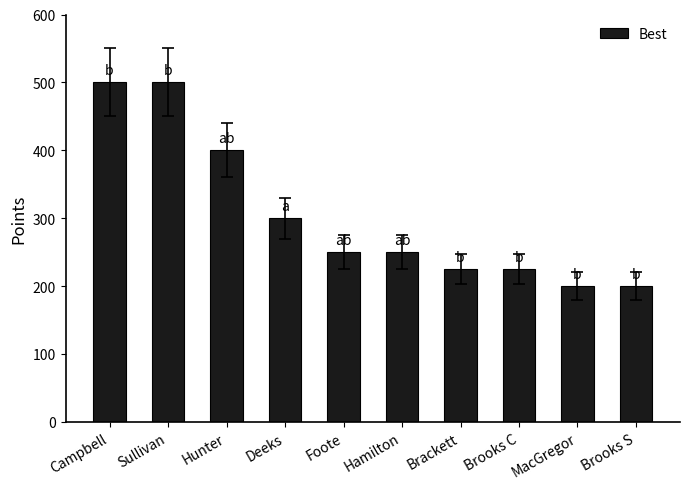

What is the maximum value shown in the chart?

500